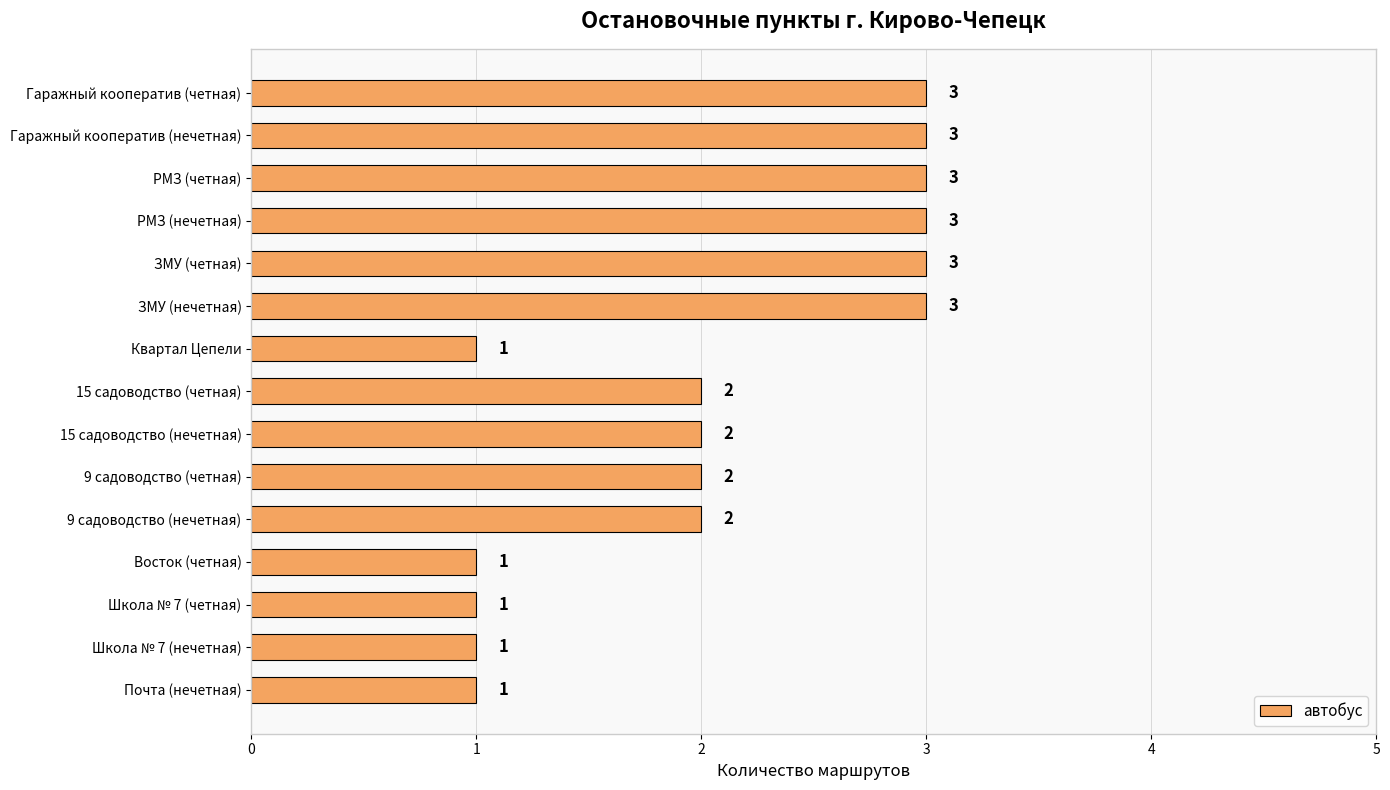

What is the sum of all values?

31